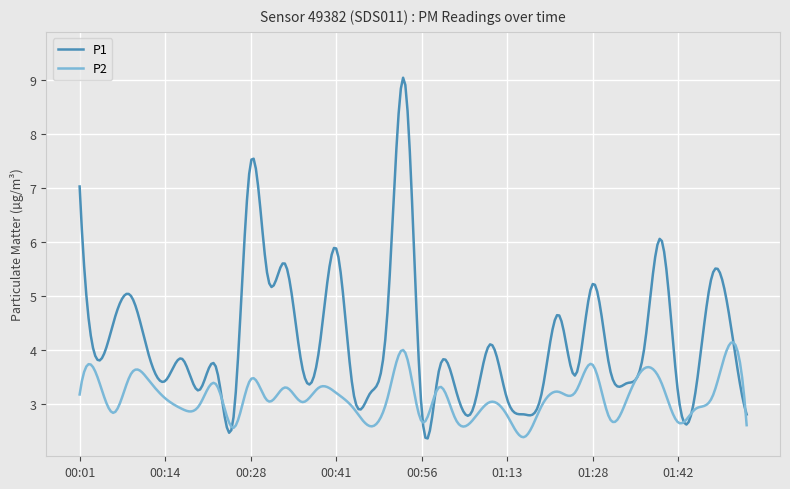

What is the smallest value displayed?

2.4